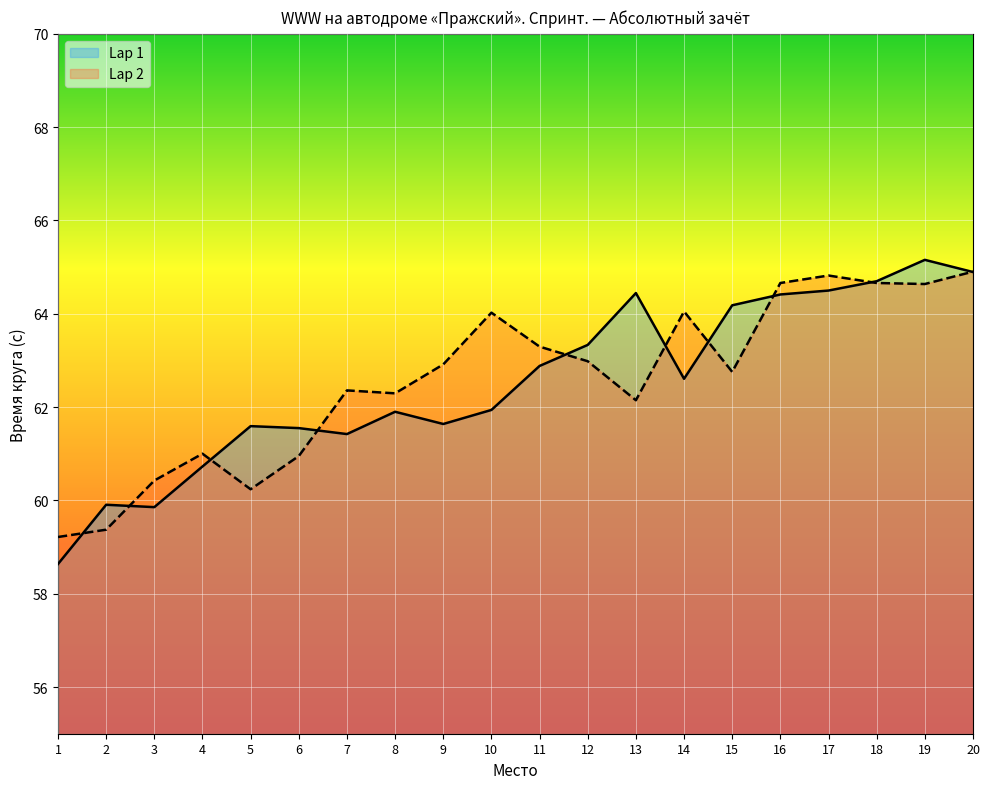

List the labels in order of Lap 2 value, largest first.

20, 17, 16, 18, 19, 14, 10, 11, 12, 9, 15, 7, 8, 13, 4, 6, 3, 5, 2, 1